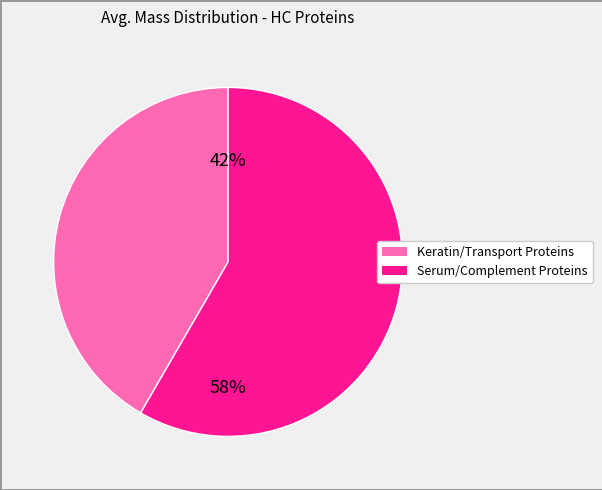

Is there any slice that represents more than half of the pie?

Yes